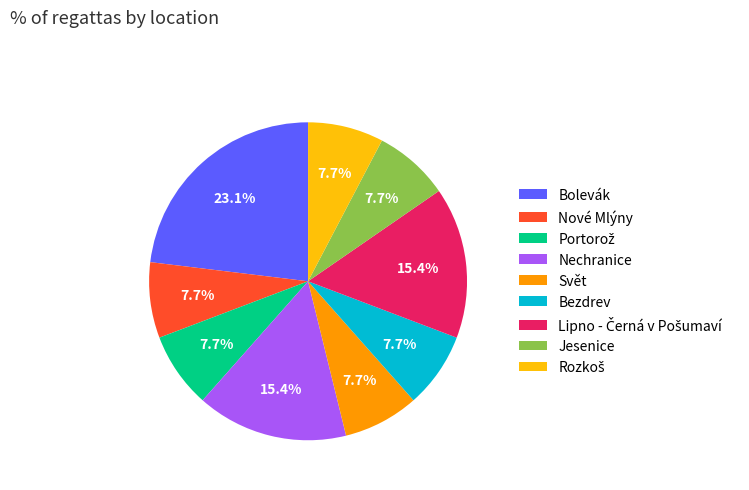

Does any single category account for the majority?

No